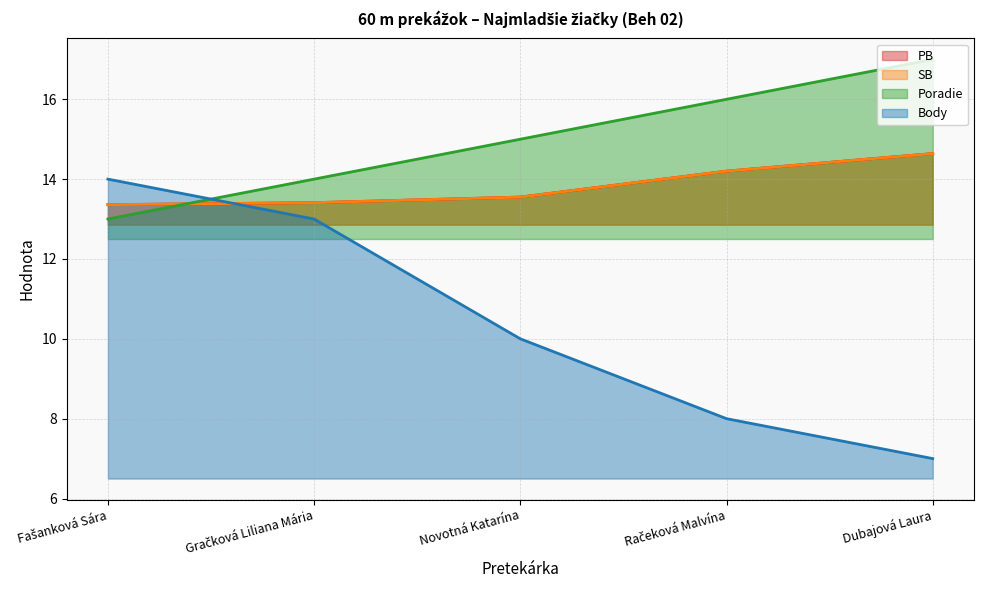

What is the value of the SB point at the 2nd from the left?

13.4